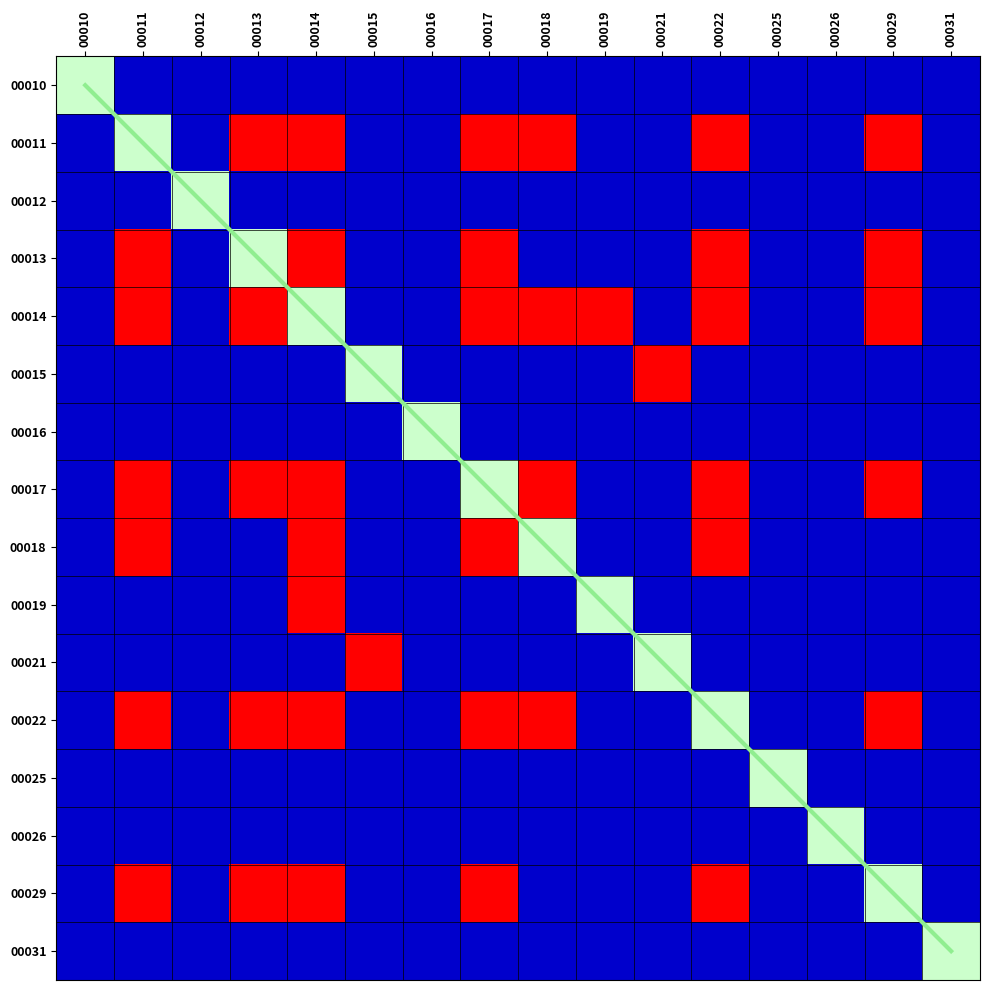

Does the chart have visible grid lines?

No